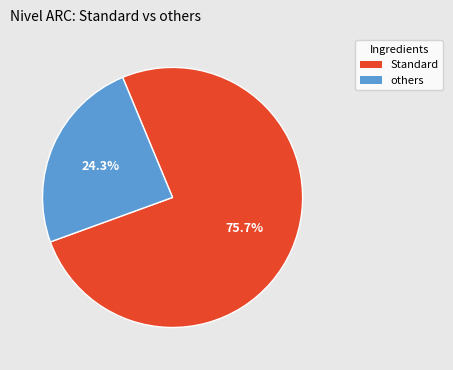

Is there any slice that represents more than half of the pie?

Yes